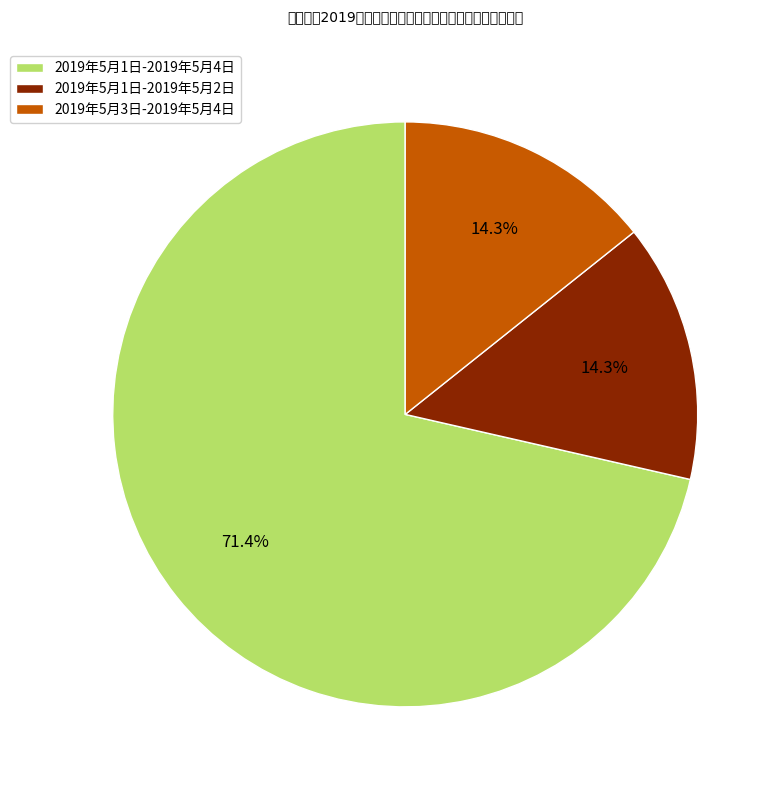

What portion of the pie excludes 2019年5月3日-2019年5月4日?

85.7%